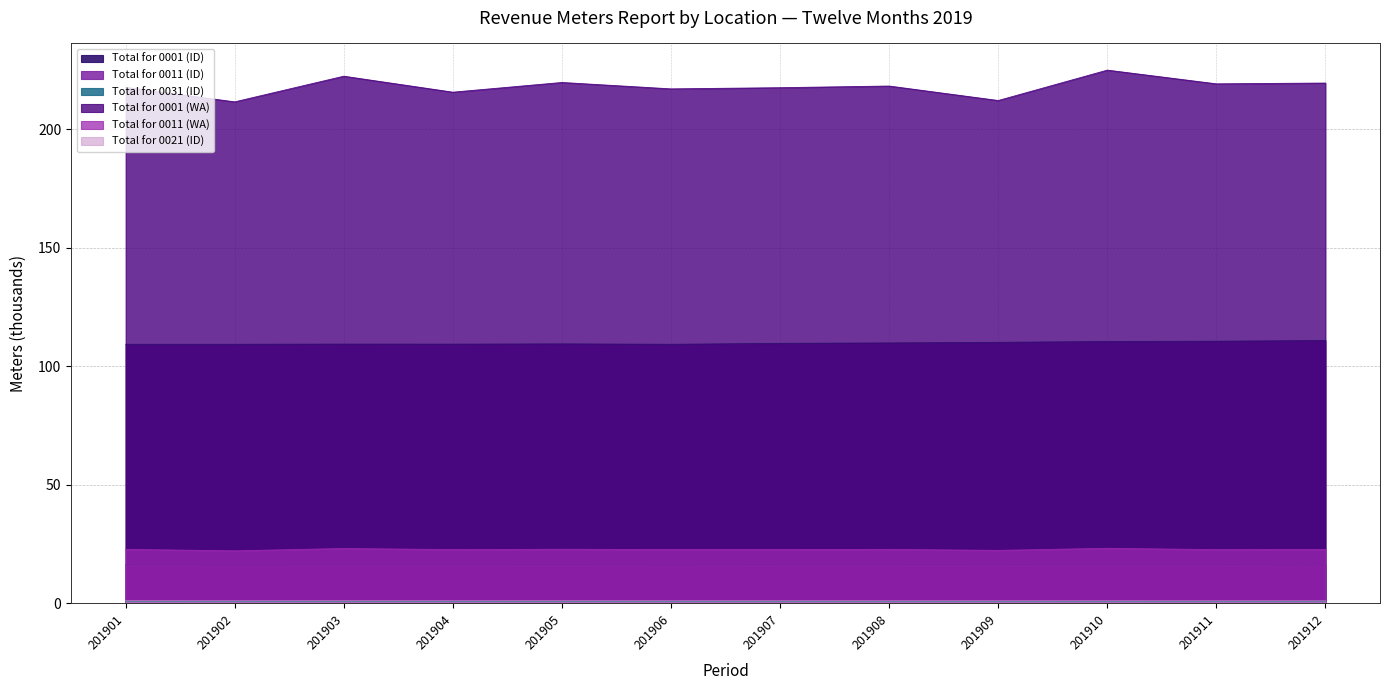

What is the value of the Total for 0001 (WA) point at the 11th from the left?

219.1